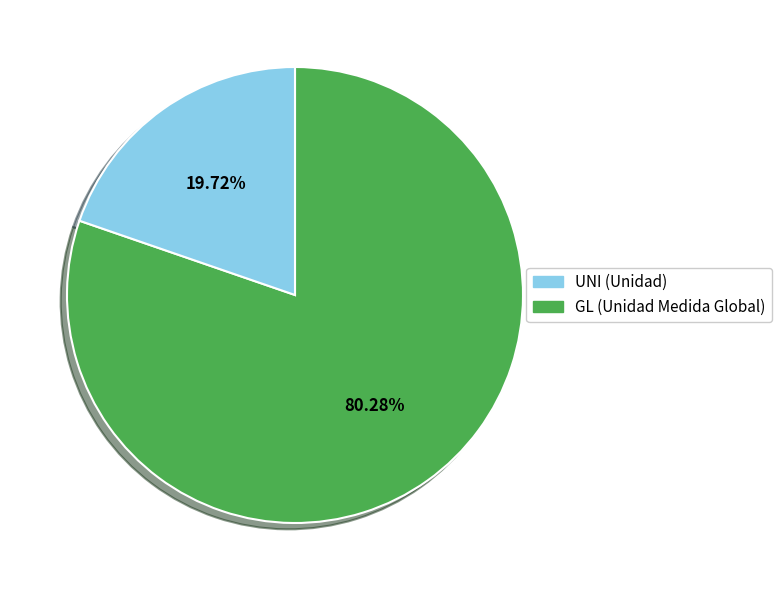

Is there any slice that represents more than half of the pie?

Yes